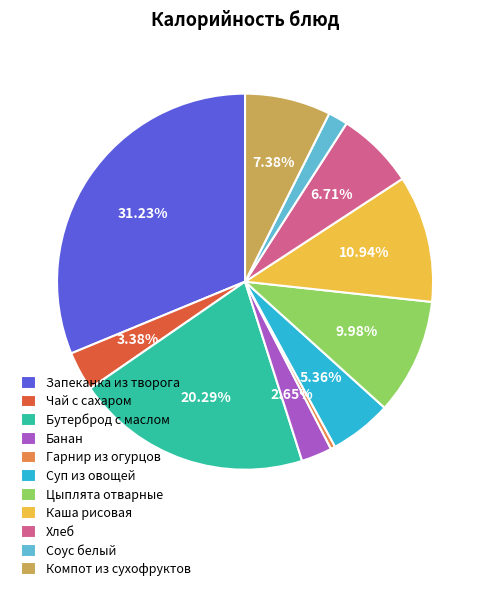

What is the largest slice in the pie chart?

Запеканка из творога